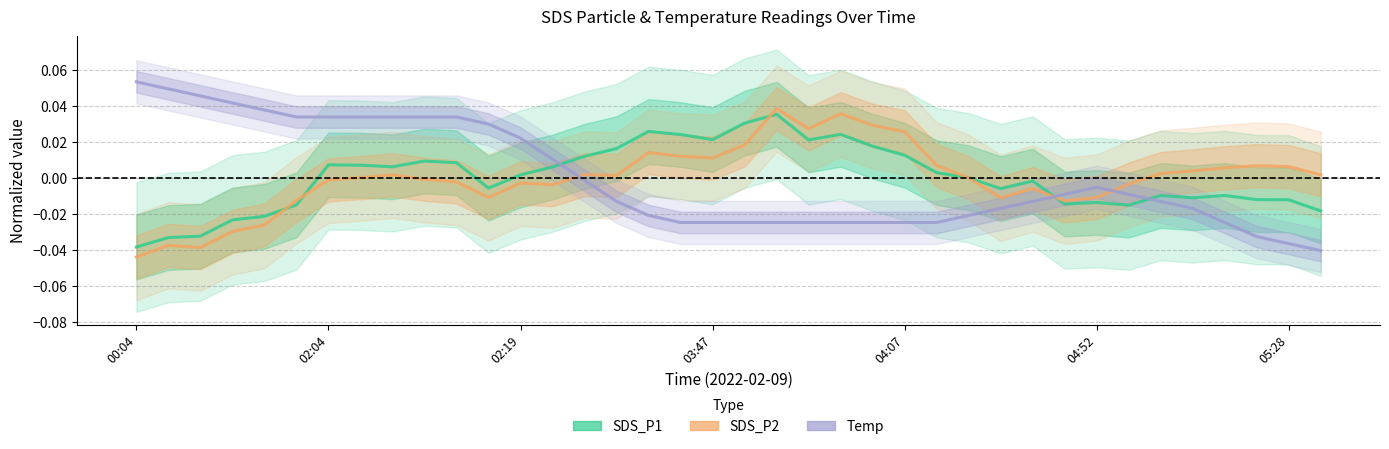

Which series changed the most between 22 and 27?

SDS_P2